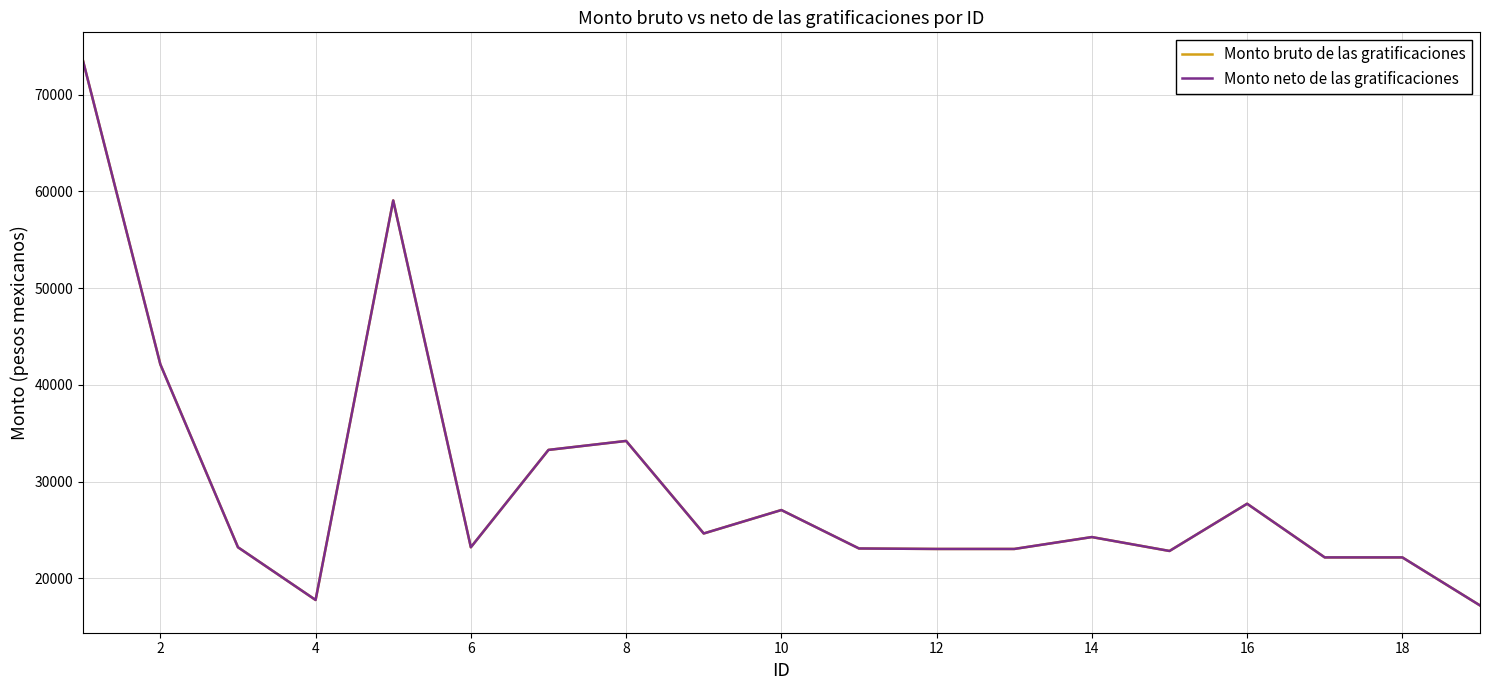

Does the chart display data point markers on the line(s)?

No